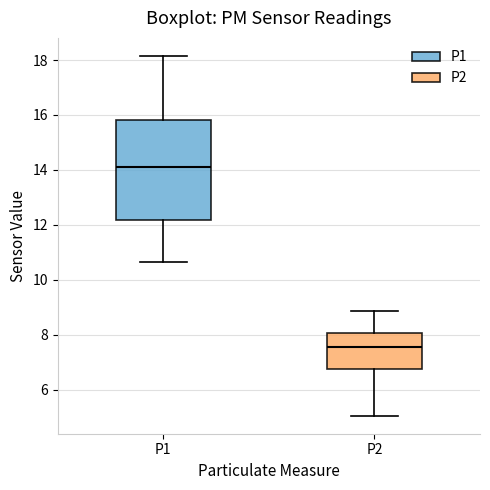

Reading left to right, transcribe this box plot: for each box, give where its median line is, the range the box spans, and where its two whiskers end, as read against the y-axis. The values are not printed on the chart, so give them approximately, as read against the axis.

P1: median 14.0, box 12.2 to 15.8, whiskers 10.6 to 18.2
P2: median 7.6, box 6.8 to 8.0, whiskers 5.0 to 8.8